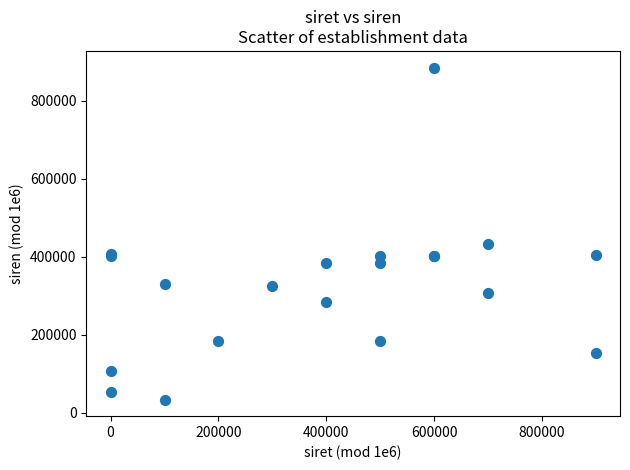

What Y value in the scatter plot is closest to 459353?

431517